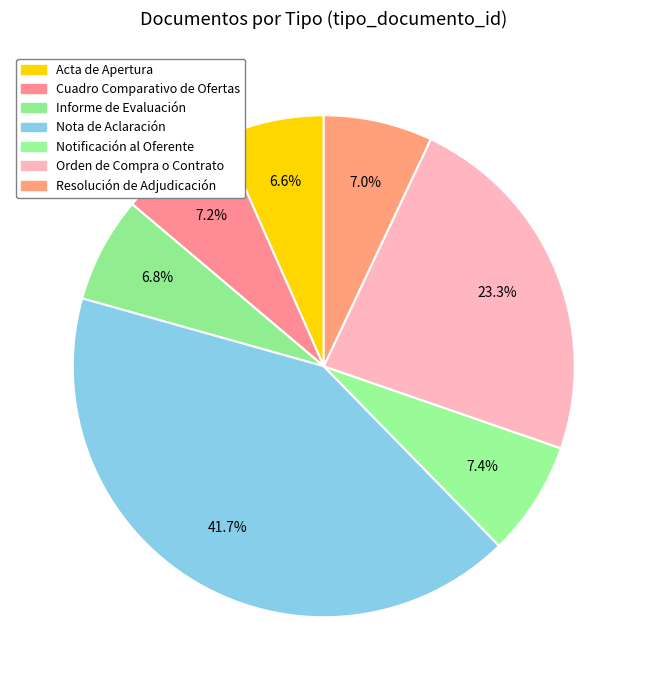

What is the change in value from Acta de Apertura to Resolución de Adjudicación?

+2